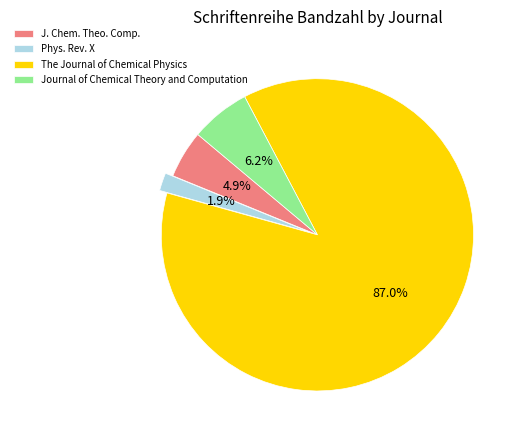

What percentage is NOT represented by The Journal of Chemical Physics?

13.0%